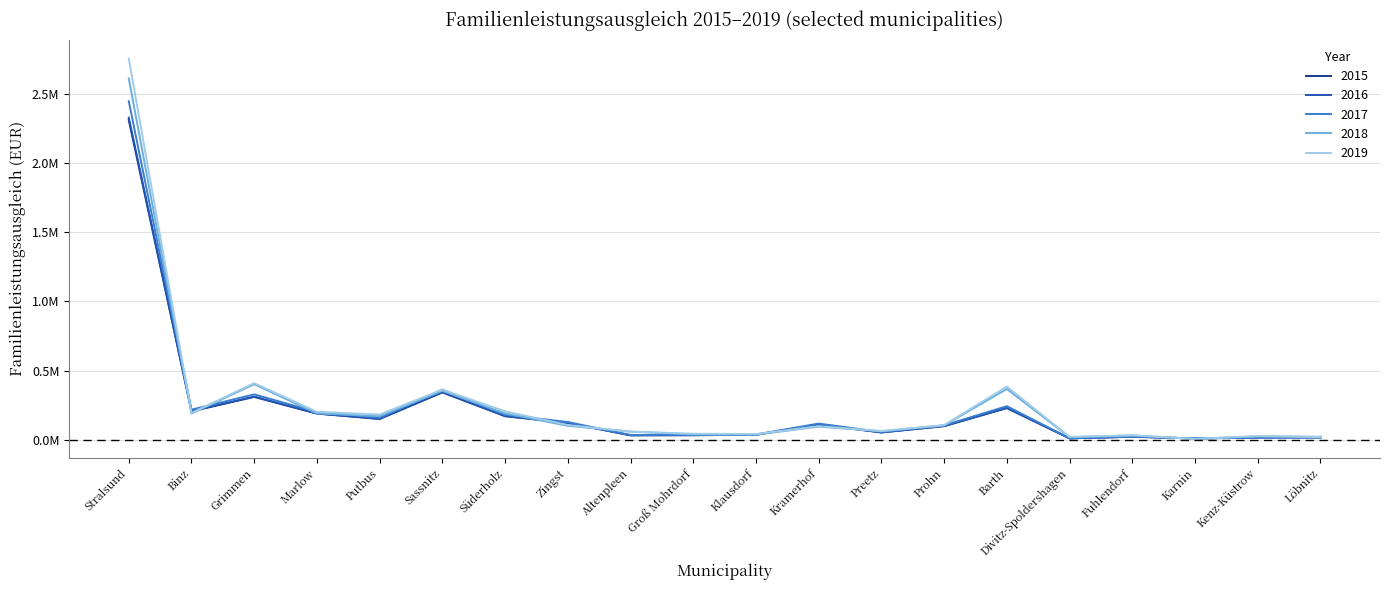

The value of 2016 at Prohn is 100200.6. True or false?

True